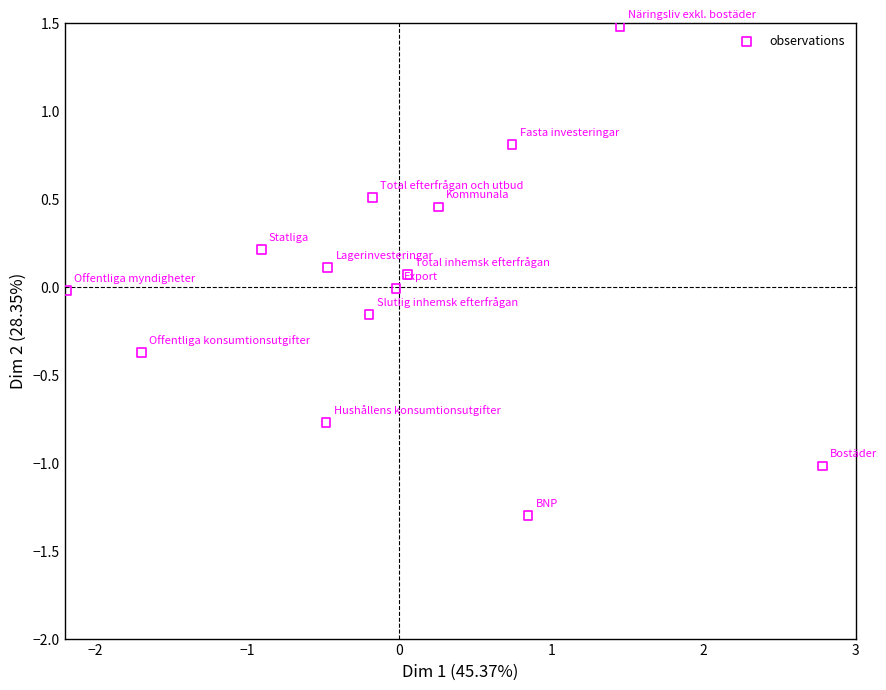

What is the range of X values (max minus min)?

5.0